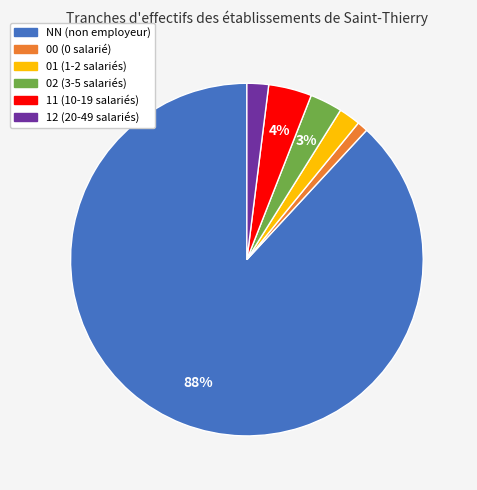

Approximately how many times larger is the value at 01 compared to 00?

2.0